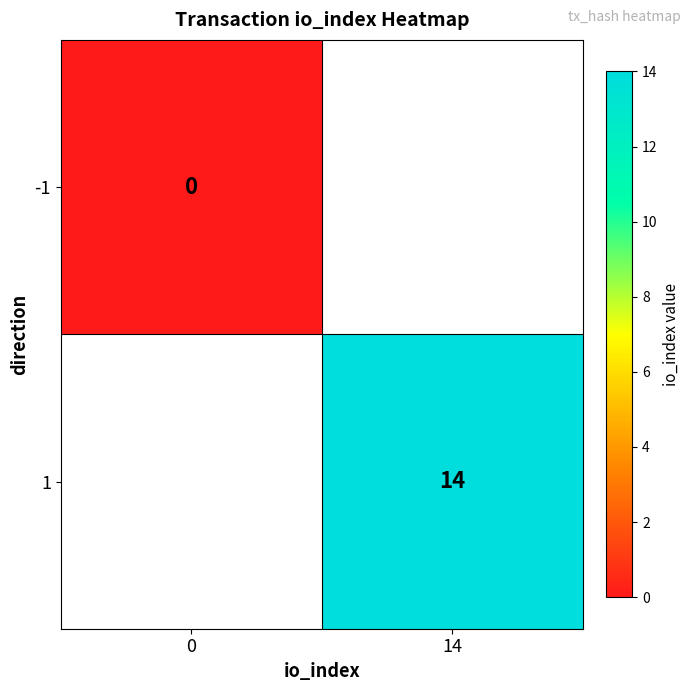

The value of 1 at 14 is 19. True or false?

False